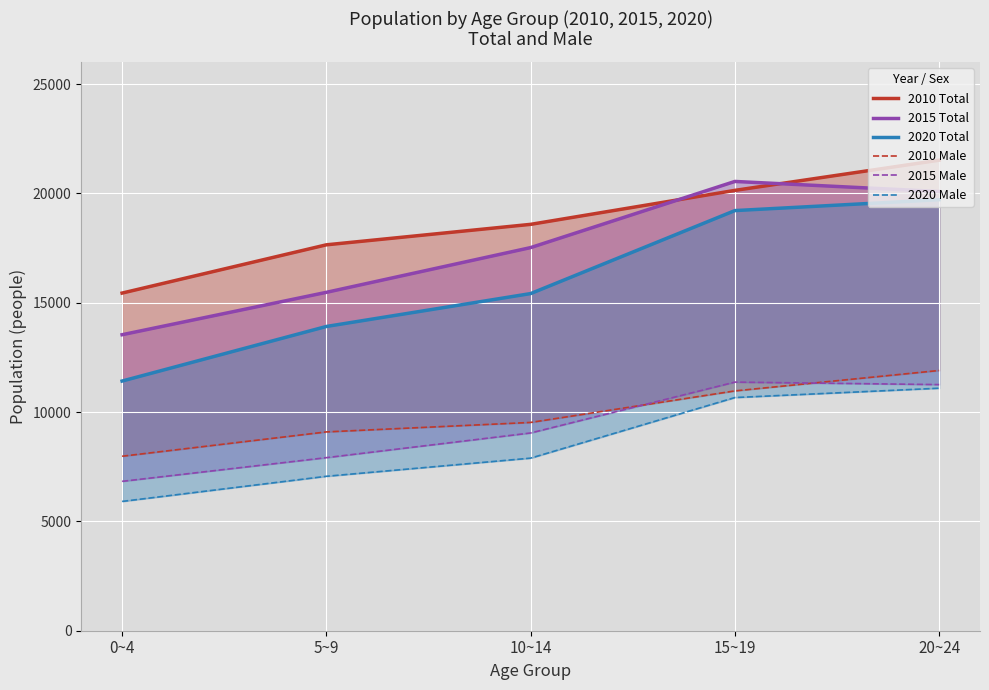

The value of 2020 Total at 5~9 is 18426. True or false?

False